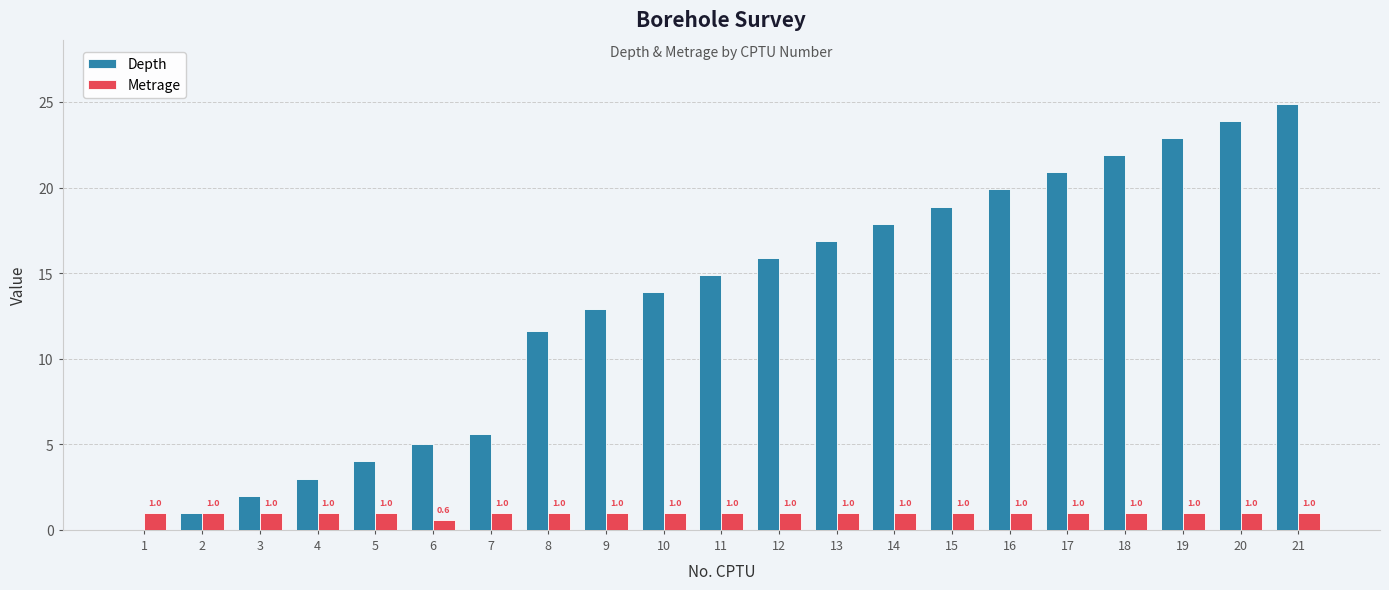

Reading left to right, extract all data points from this chart.

Depth: 1=0.0	2=1.0	3=2.0	4=3.0	5=4.0	6=5.0	7=5.6	8=11.6	9=12.9	10=13.9	11=14.9	12=15.9	13=16.9	14=17.9	15=18.9	16=19.9	17=20.9	18=21.9	19=22.9	20=23.9	21=24.9
Metrage: 1=1.0	2=1.0	3=1.0	4=1.0	5=1.0	6=0.6	7=1.0	8=1.0	9=1.0	10=1.0	11=1.0	12=1.0	13=1.0	14=1.0	15=1.0	16=1.0	17=1.0	18=1.0	19=1.0	20=1.0	21=1.0